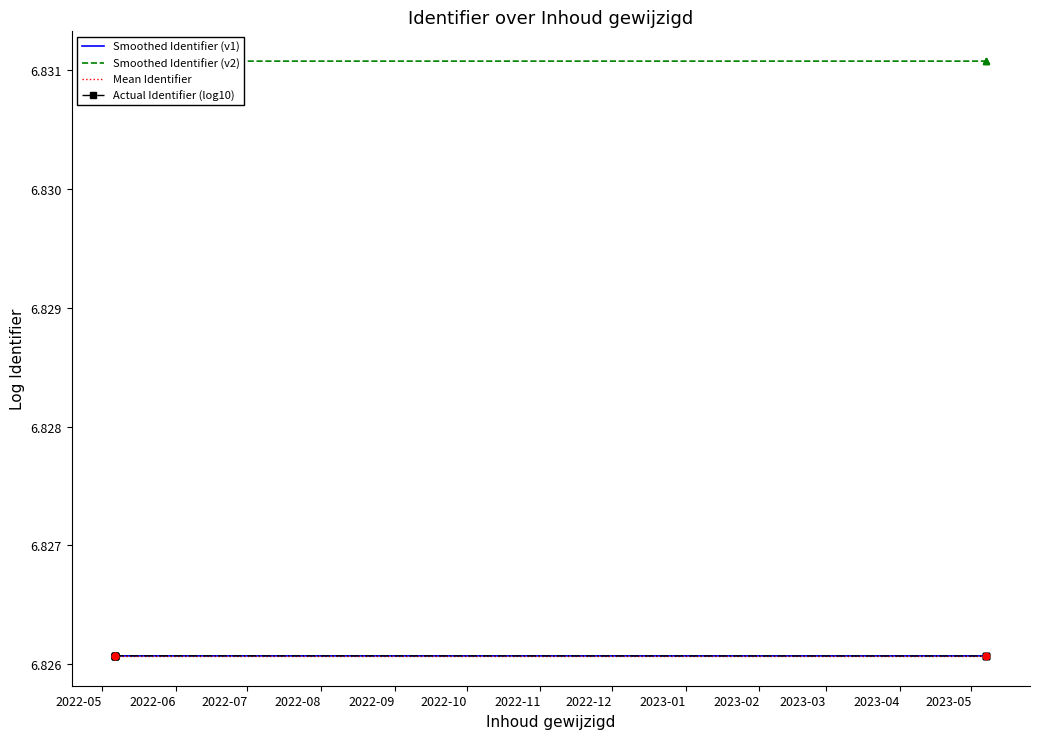

Which series contains the lowest Y value?

Actual Identifier (log10)